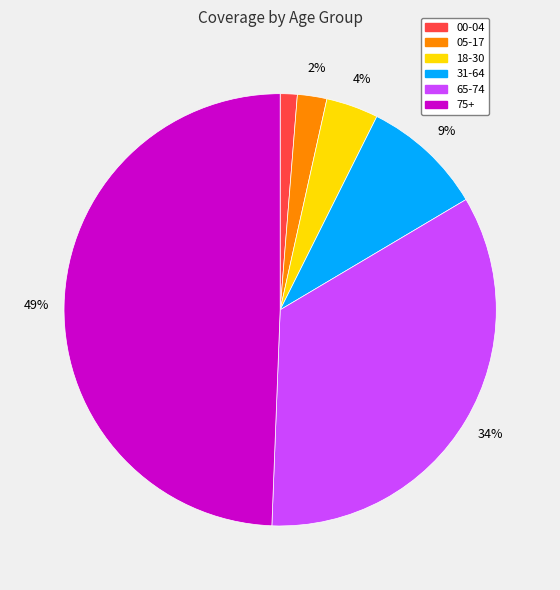

Combined, do 05-17 and 75+ account for over 50%?

Yes